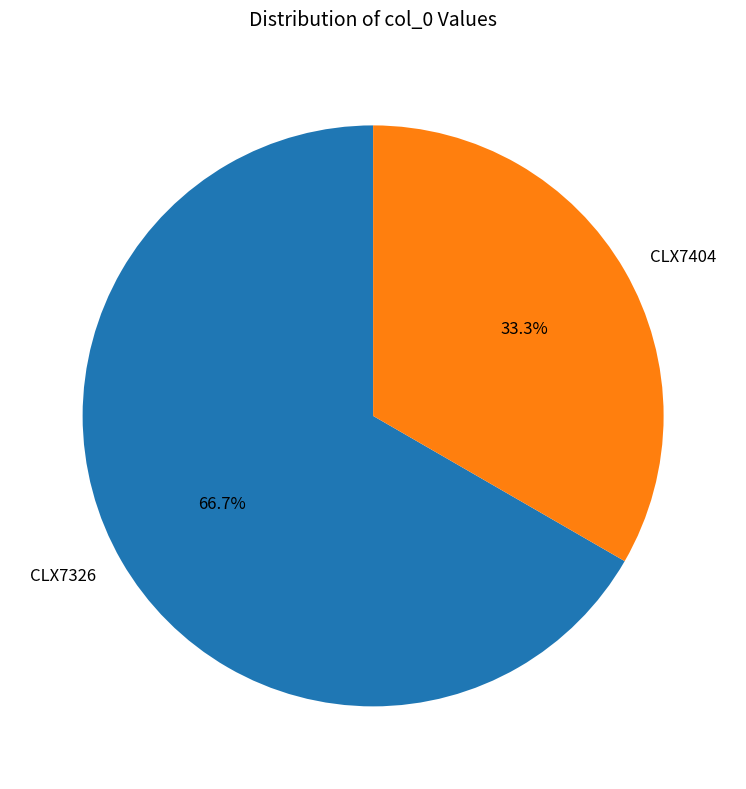

What is the total percentage of CLX7326 and CLX7404?

100.0%